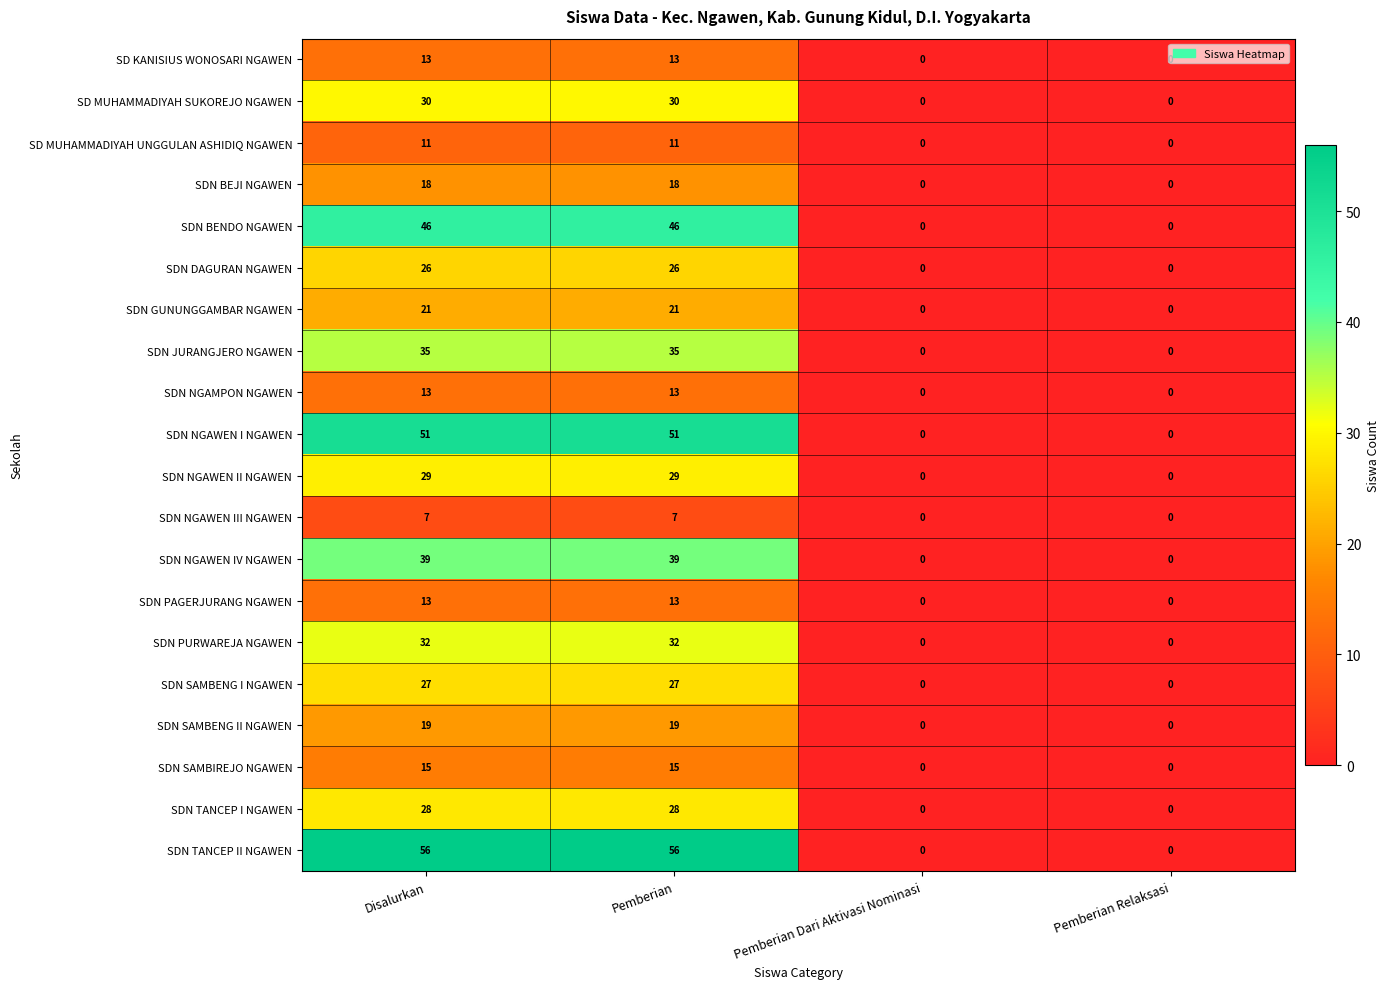

Is the value of SDN NGAWEN IV NGAWEN at Pemberian Relaksasi greater than the value of SD KANISIUS WONOSARI NGAWEN at Disalurkan?

No